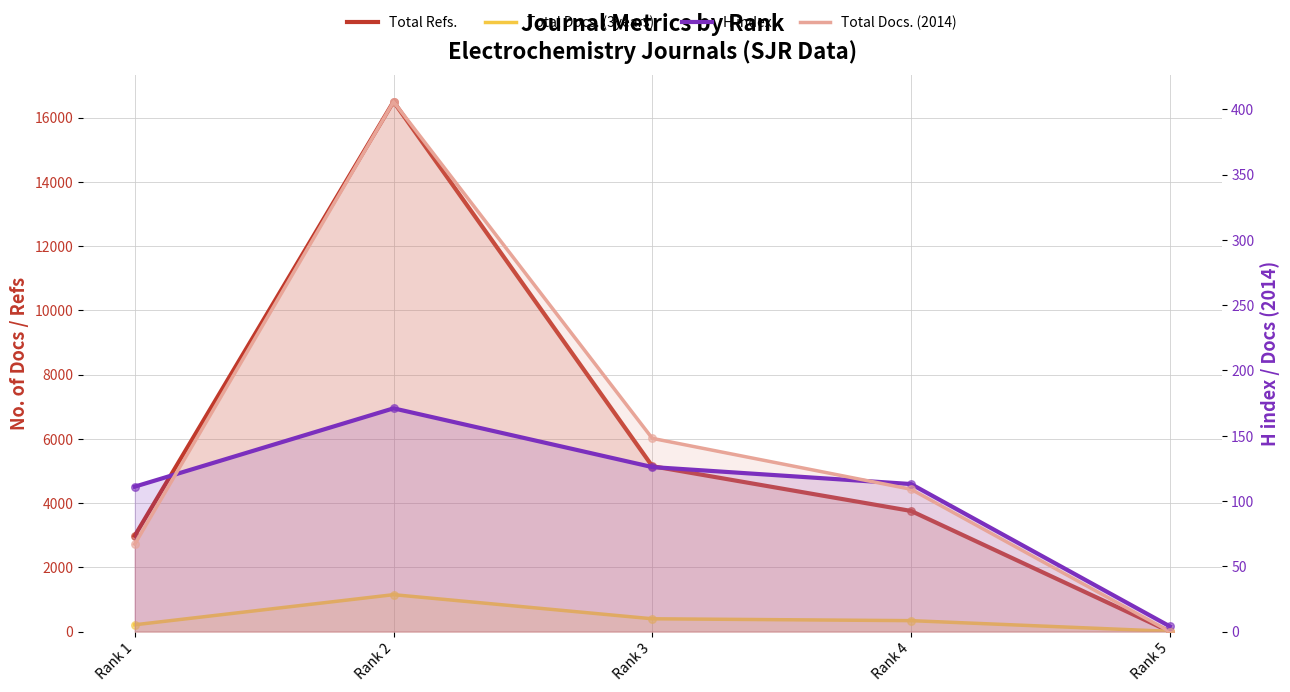

Is the value of Total Docs. (2014) at Rank 2 greater than the value of Total Refs. at Rank 3?

No